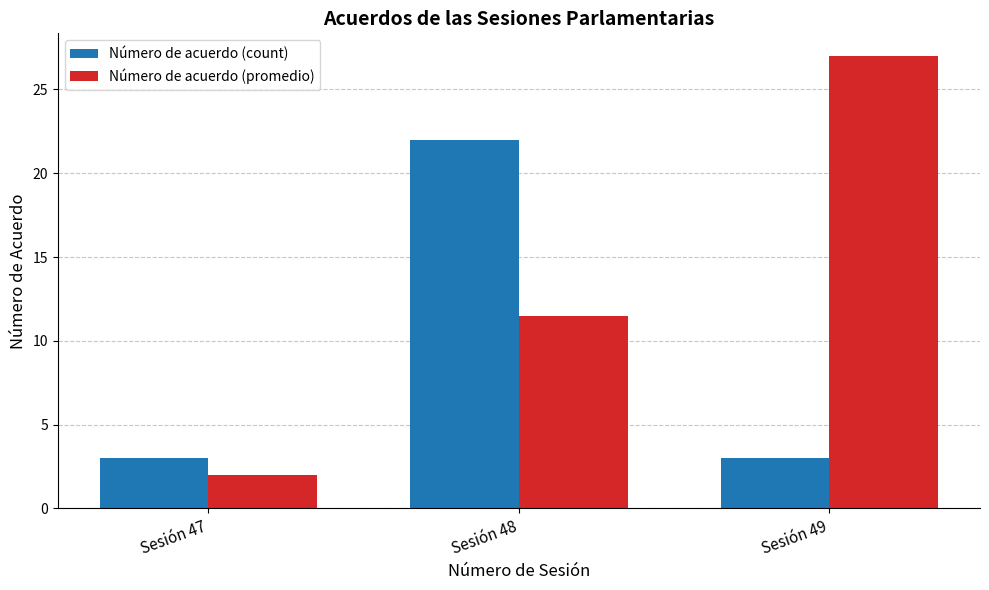

How many data points does each series have?

3